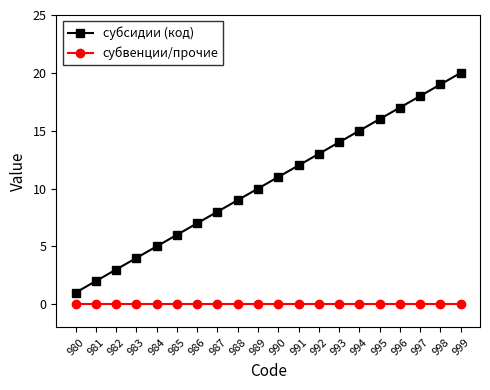

The value of субсидии (код) at 990 is 11. True or false?

True